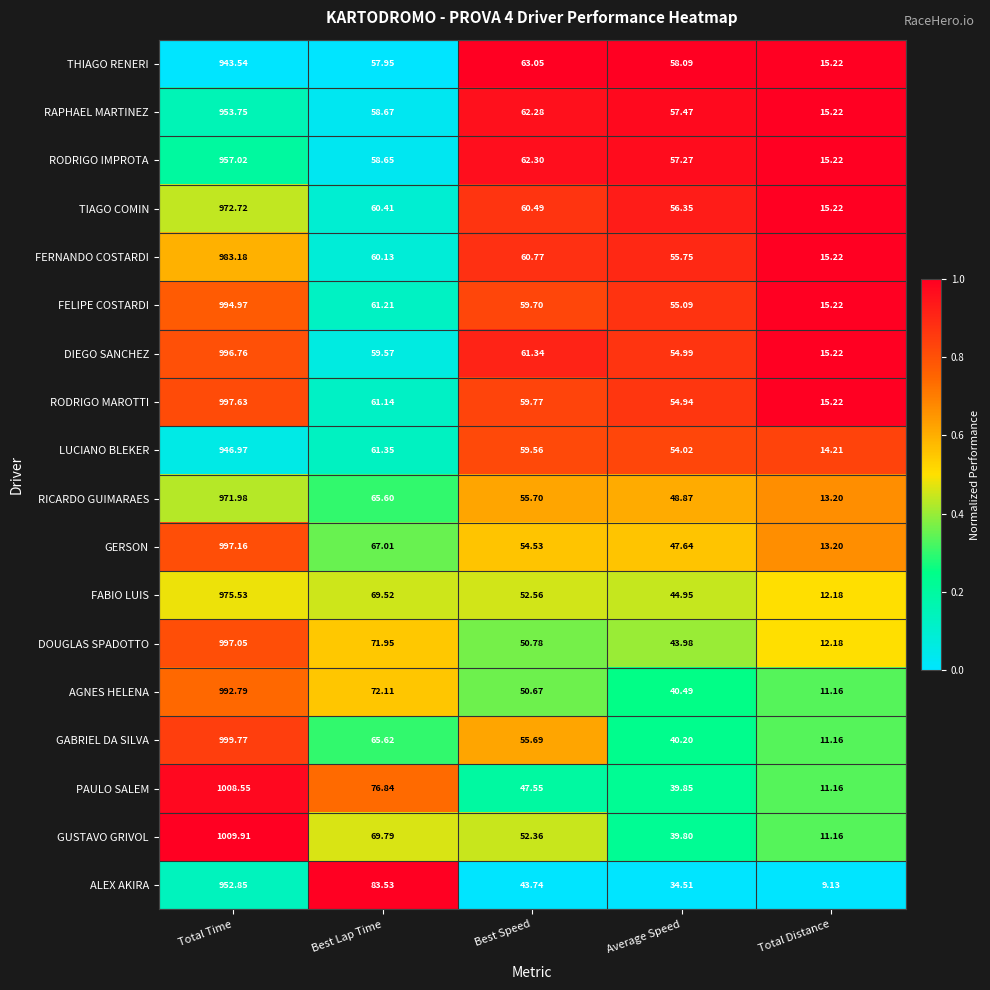

Which category has the highest value across all series?

Total Time